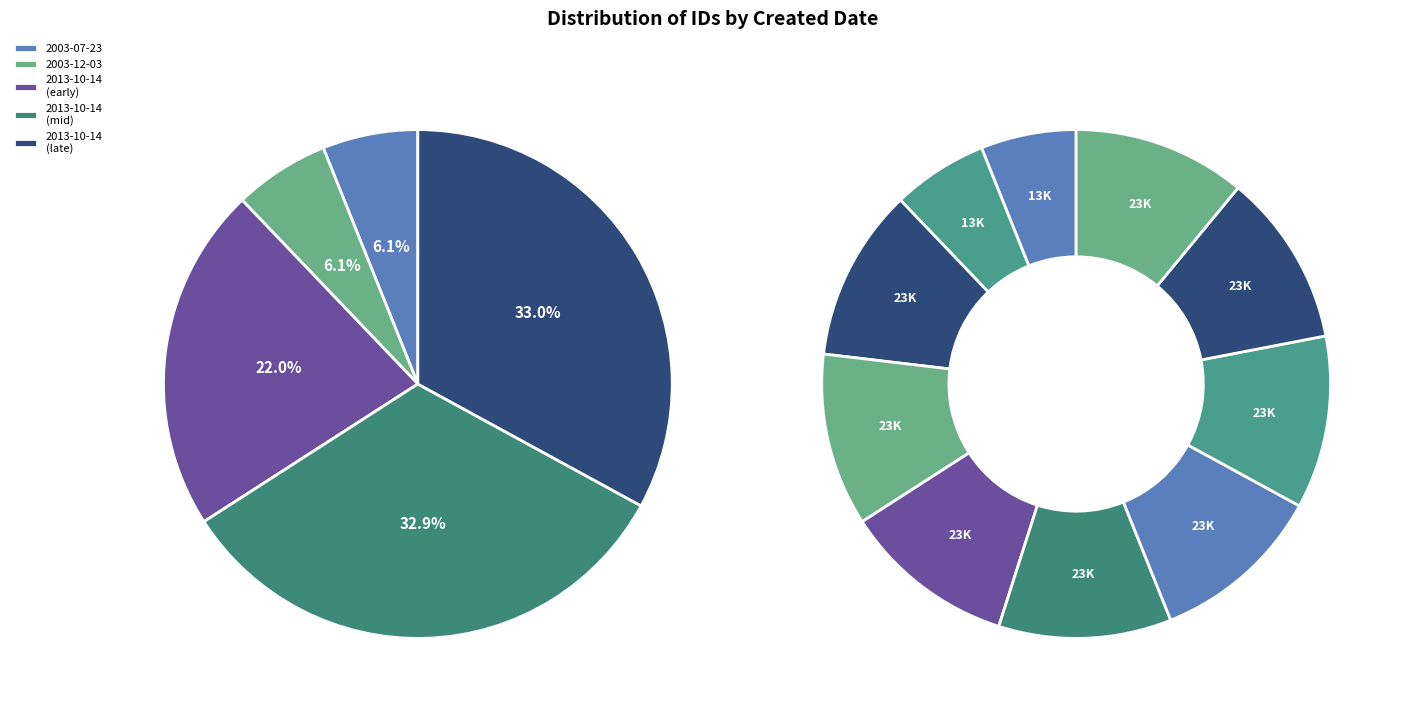

Is it true that 2013-10-14 00:17 is 5% of the pie?

False